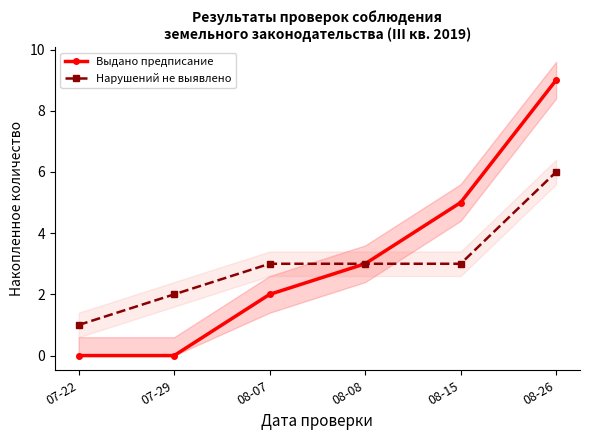

What is the value of the Выдано предписание point at the 4th from the left?

3